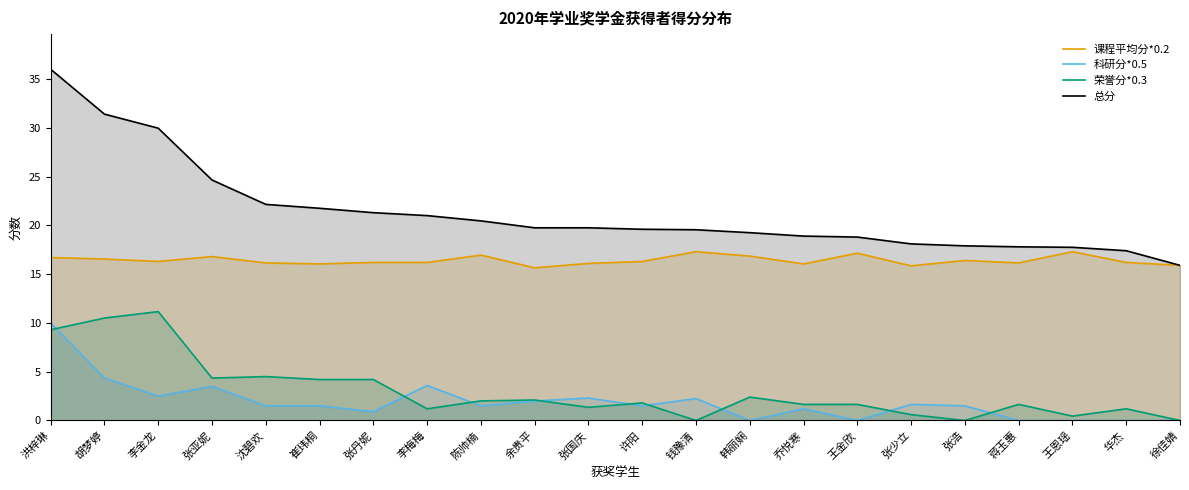

Count the number of categories in the chart.

22